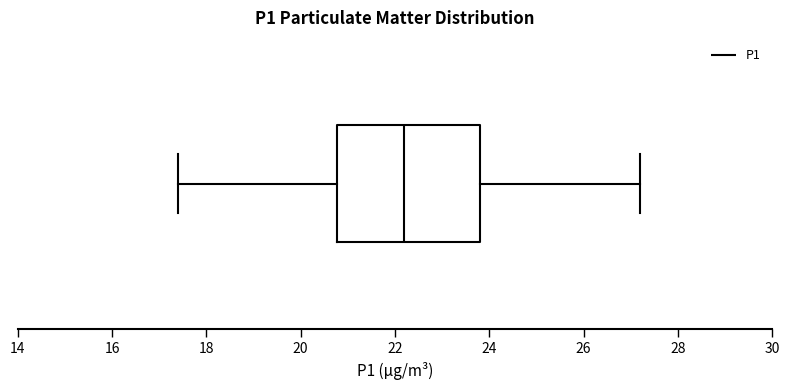

Where does the median line of the box sit on the x-axis? The values are not printed on the chart, so give them approximately, as read against the axis.

22.2